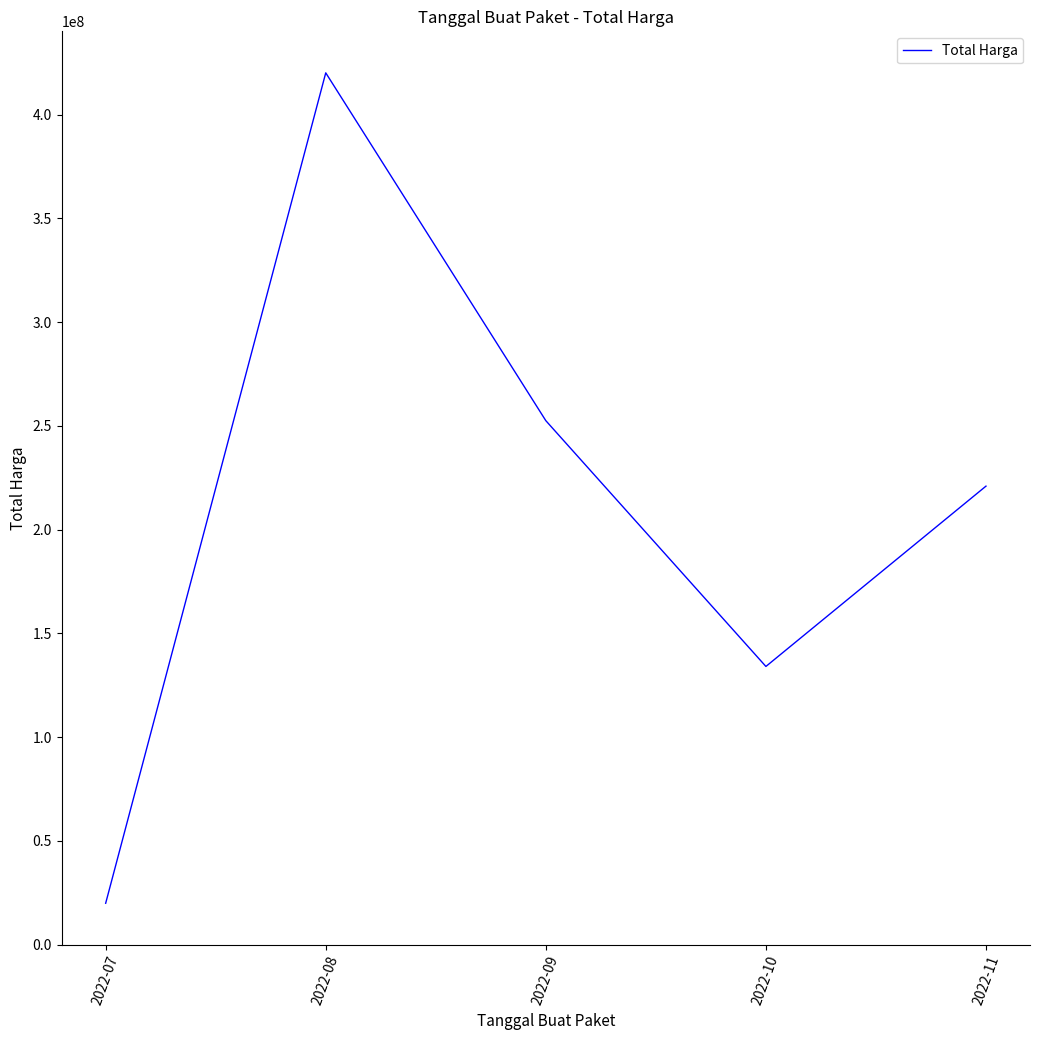

What is the sum of all values?

1047495000